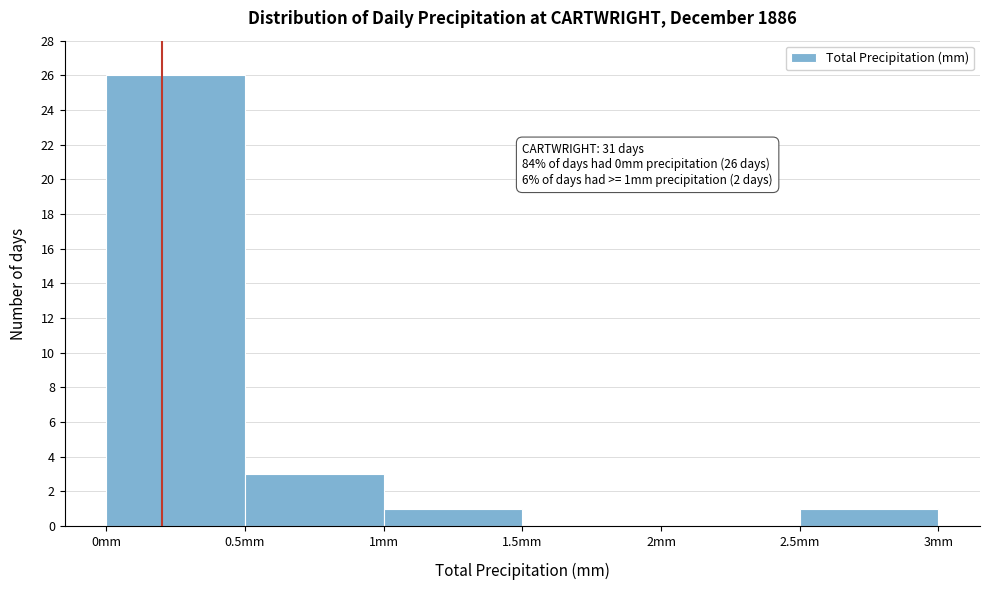

Which range on the x-axis has the tallest bar?

0.0 to 0.5